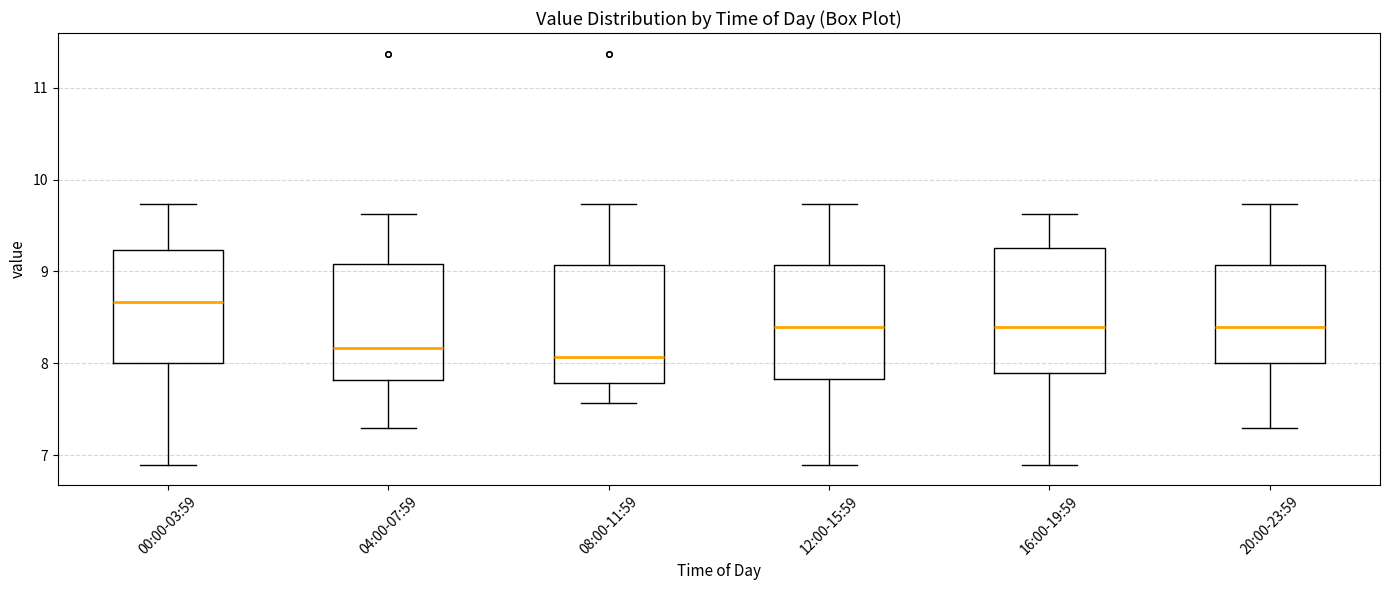

Reading left to right, transcribe this box plot: for each box, give where its median line is, the range the box spans, and where its two whiskers end, as read against the y-axis. The values are not printed on the chart, so give them approximately, as read against the axis.

00:00-03:59: median 8.7, box 8.0 to 9.2, whiskers 6.9 to 9.7
04:00-07:59: median 8.2, box 7.8 to 9.1, whiskers 7.3 to 9.6
08:00-11:59: median 8.1, box 7.8 to 9.1, whiskers 7.6 to 9.7
12:00-15:59: median 8.4, box 7.8 to 9.1, whiskers 6.9 to 9.7
16:00-19:59: median 8.4, box 7.9 to 9.3, whiskers 6.9 to 9.6
20:00-23:59: median 8.4, box 8.0 to 9.1, whiskers 7.3 to 9.7